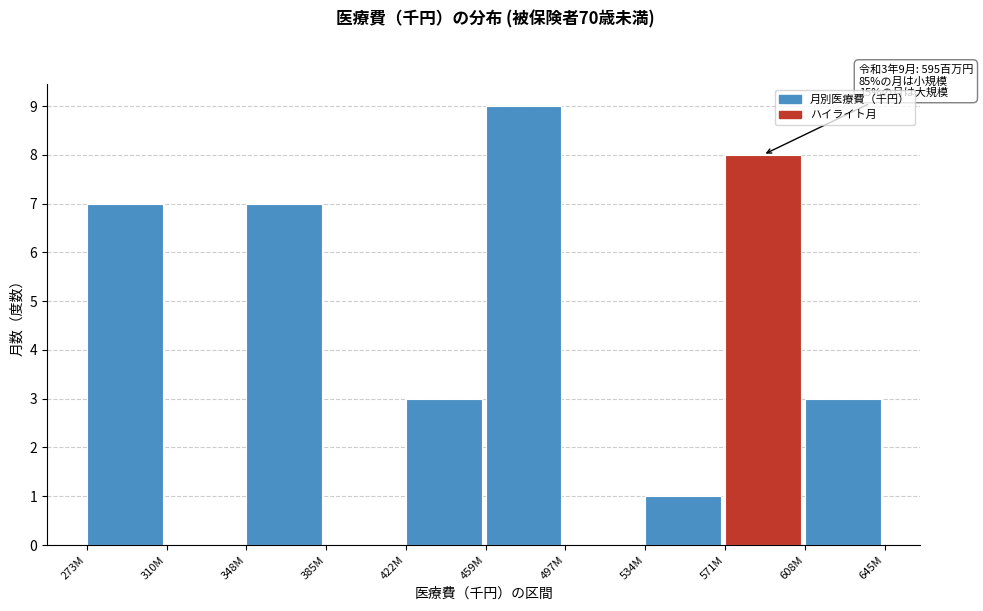

Reading left to right, what are all the values shown in this chart?

273M=7	310M=0	348M=7	385M=0	422M=3	459M=9	497M=0	534M=1	571M=8	608M=3